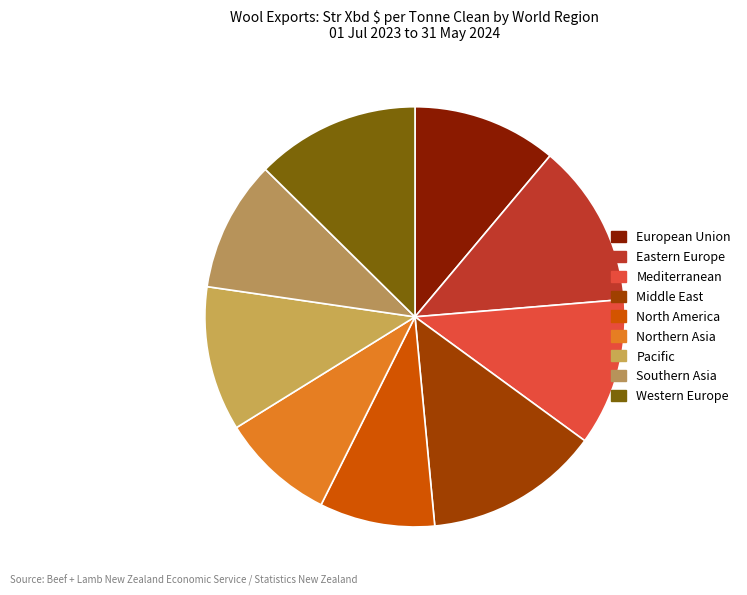

To the nearest percent, what portion does Northern Asia represent?

9%